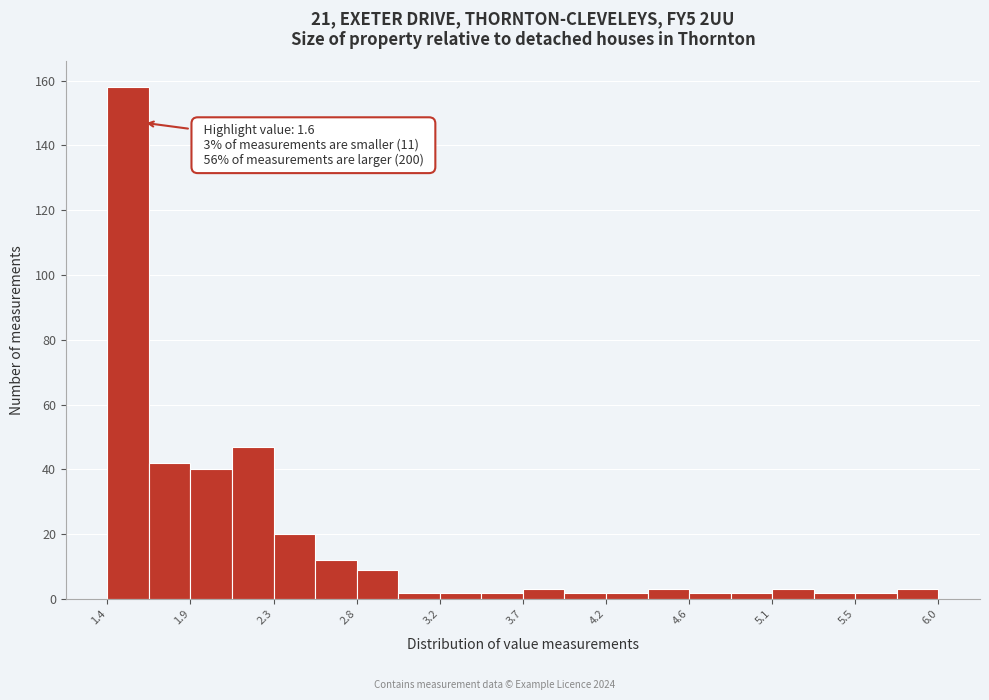

Which range on the x-axis has the tallest bar?

1.40 to 1.63